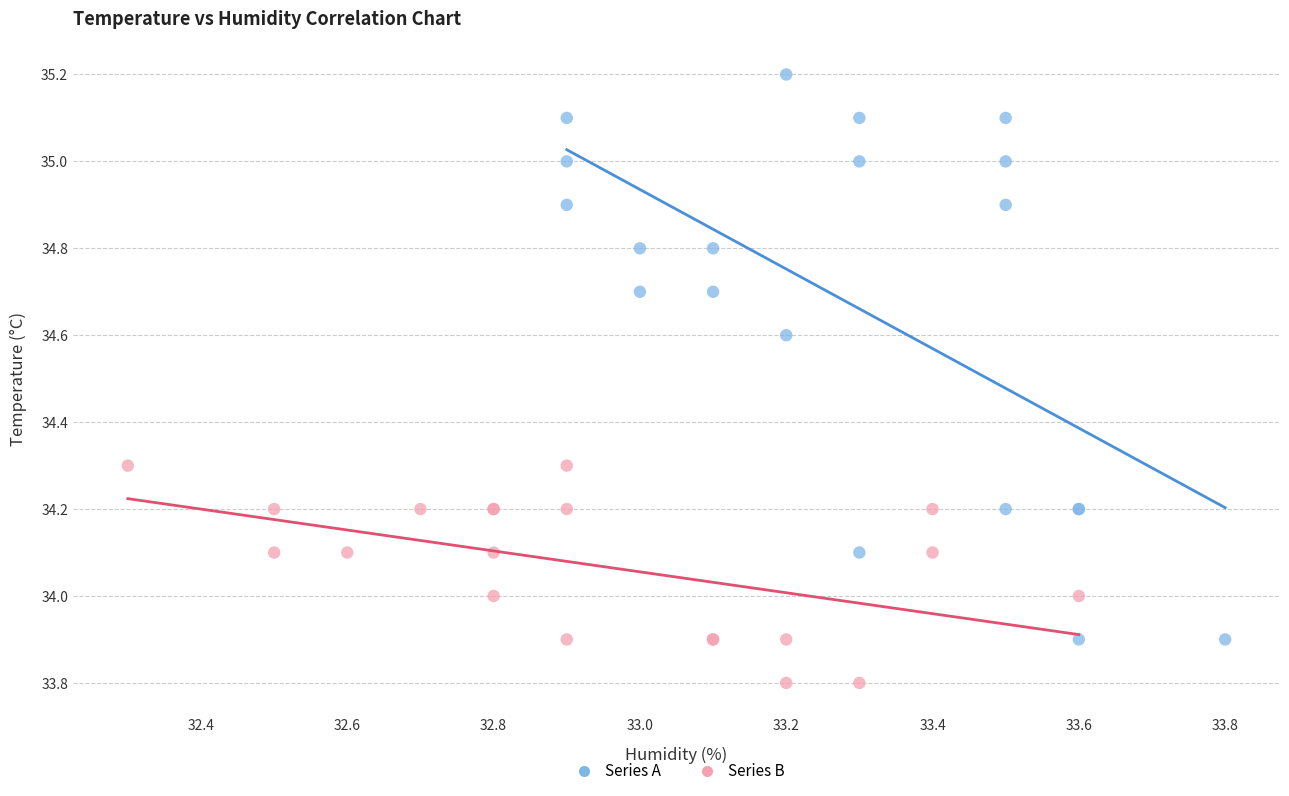

Which series contains the lowest Y value?

Series B